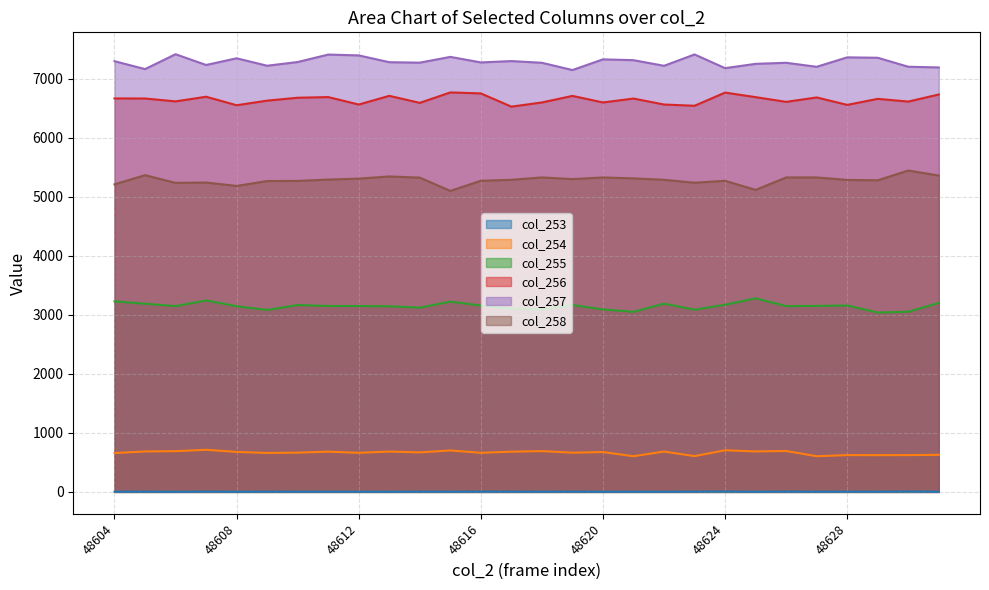

What is the difference between the second highest and minimum values in the col_257 series?

264